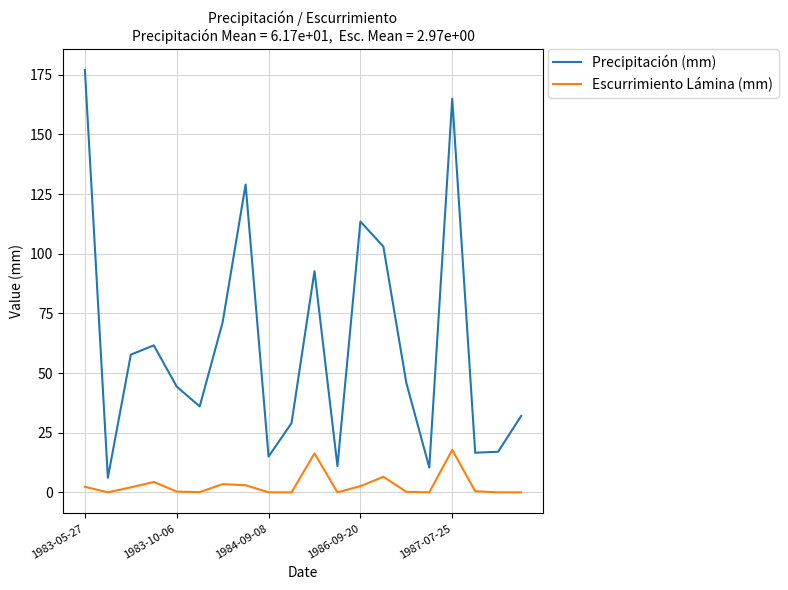

Rank the series by their average value, from lowest to highest.

Escurrimiento Lámina (mm), Precipitación (mm)